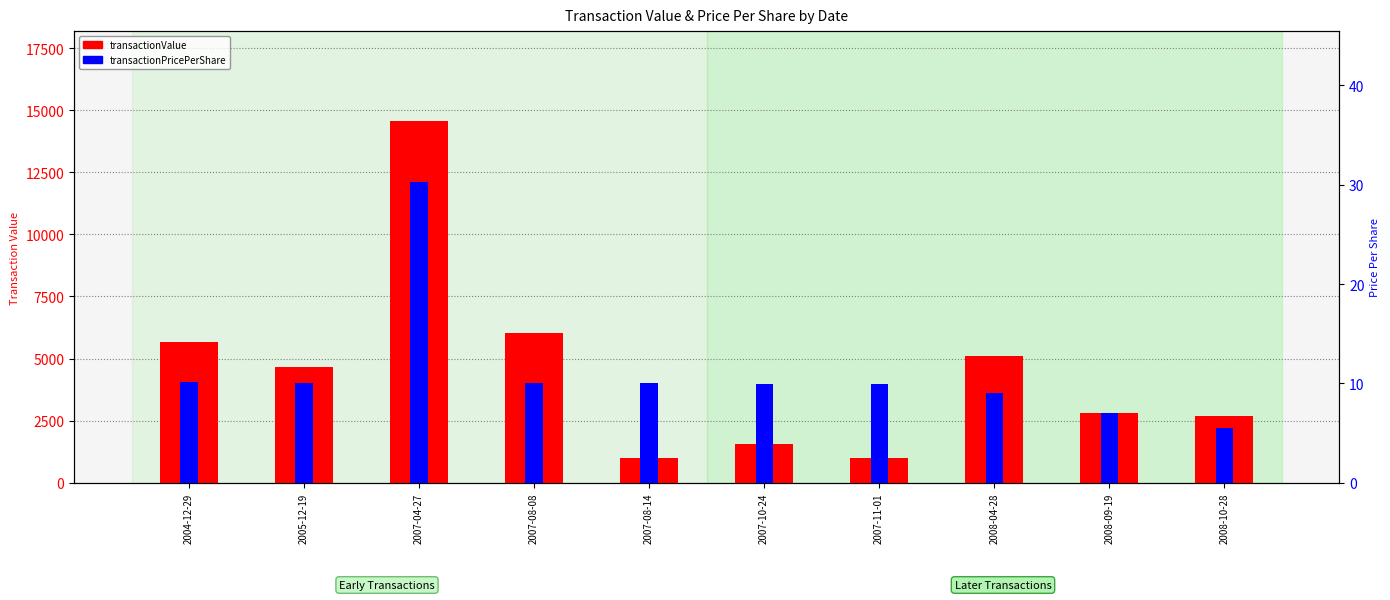

At how many categories does at least one series exceed 8187?

1